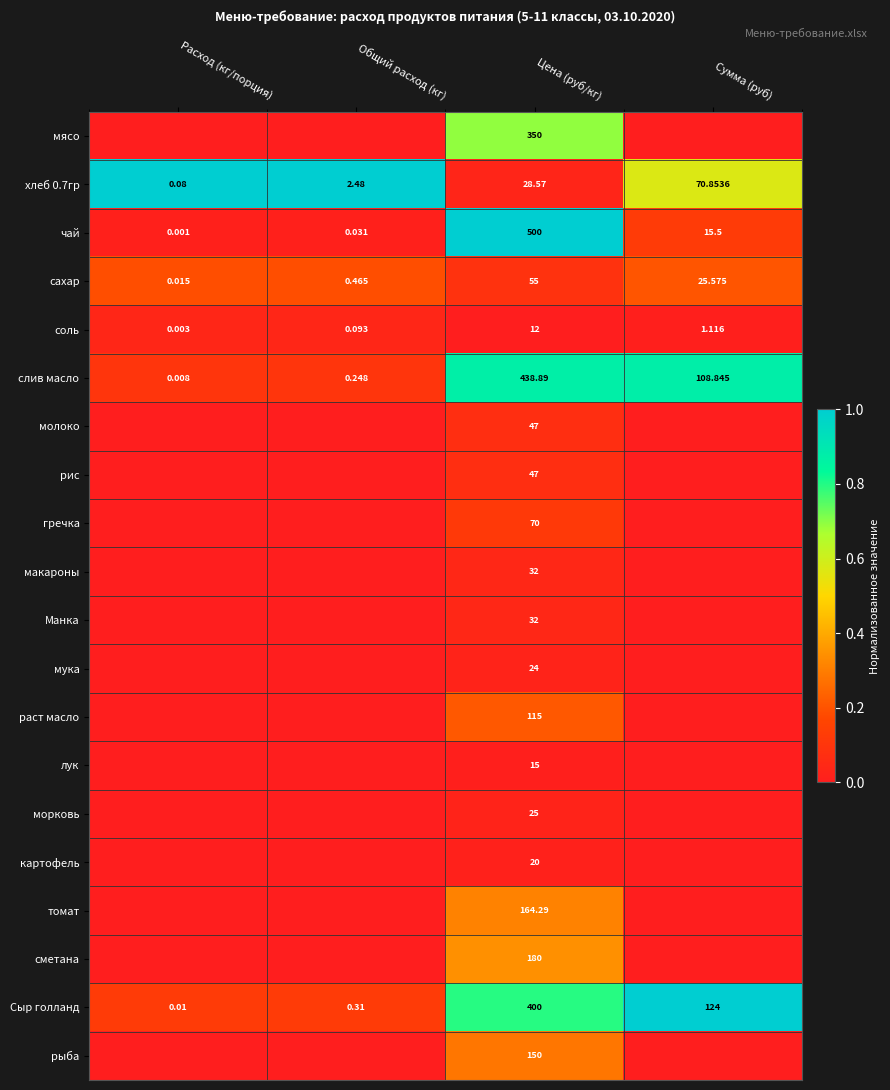

Is the value of чай at Общий расход (кг) greater than the value of соль at Общий расход (кг)?

No